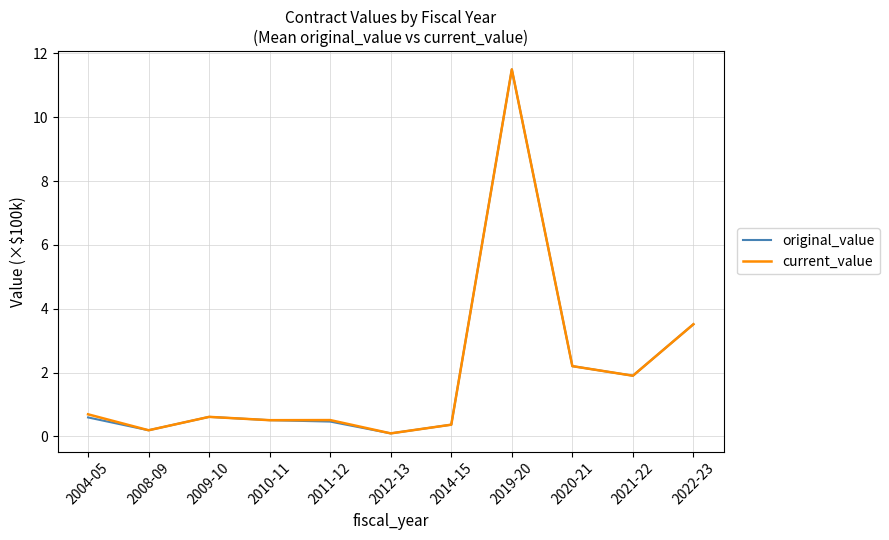

What is the sum of the current_value values at 2012-13 and 2010-11?

0.6